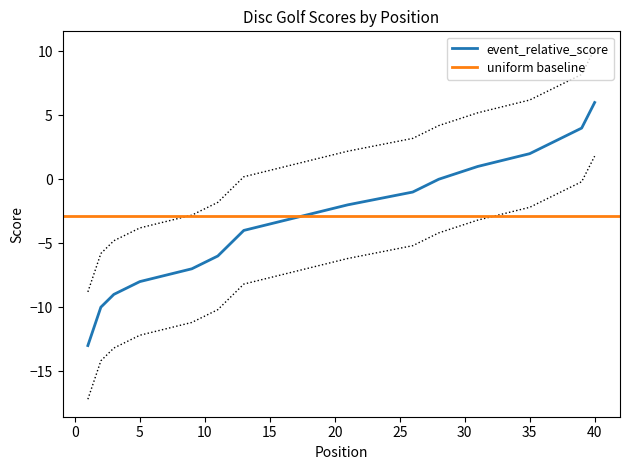

How many data points in event_total_score are less than -2?

20